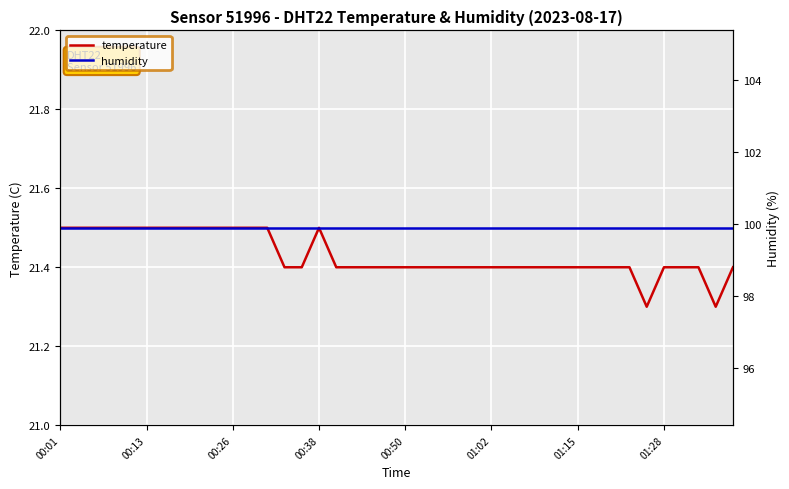

How many lines are shown in the chart?

2